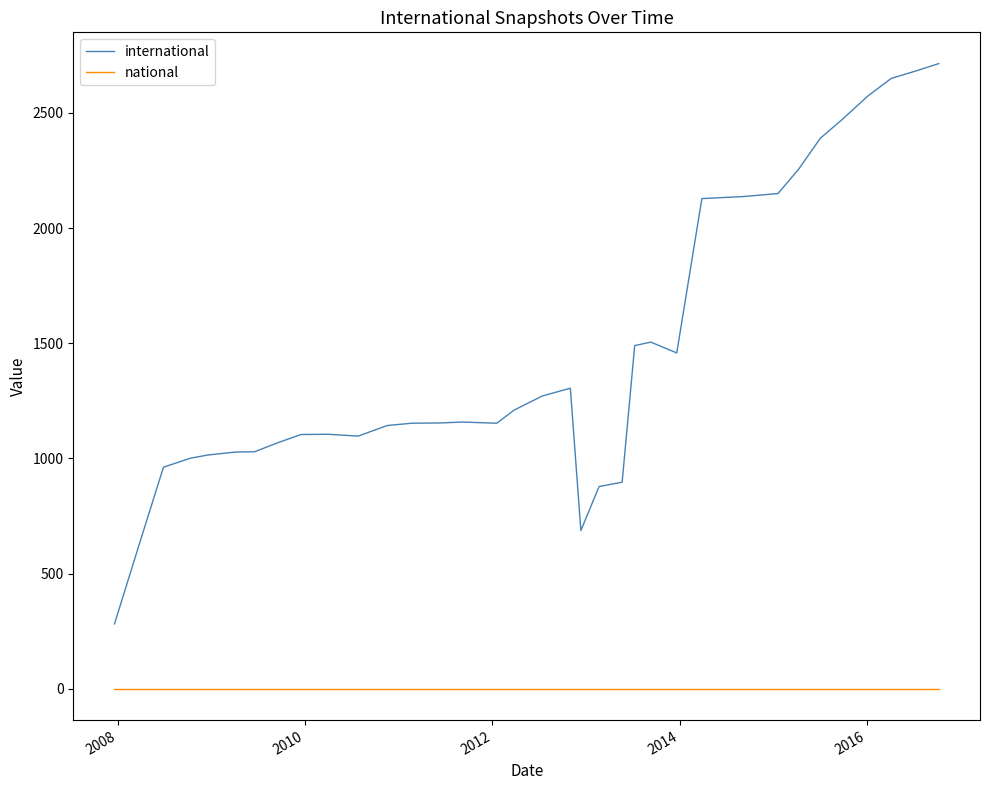

True or false: national and international cross at least once.

False